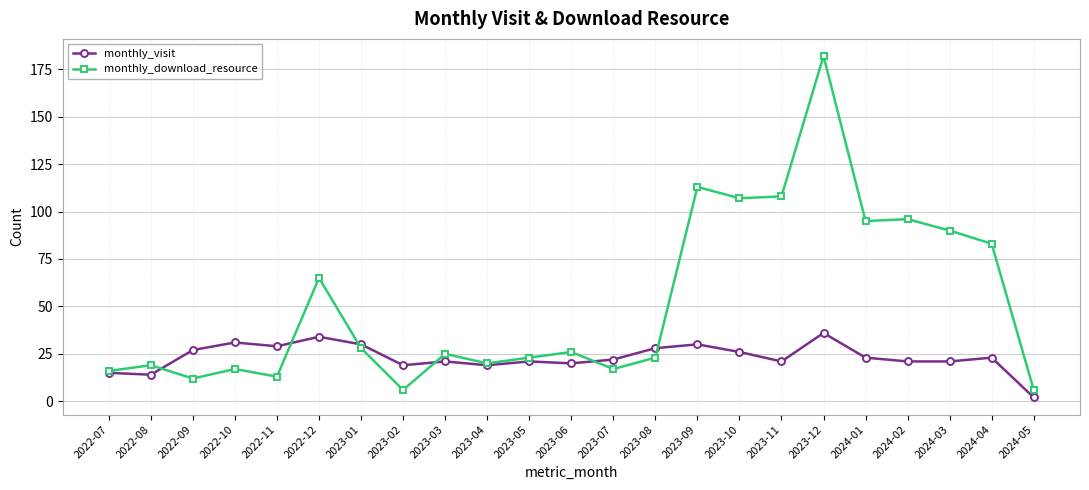

What is the label of the 5th point from the left?

2022-11